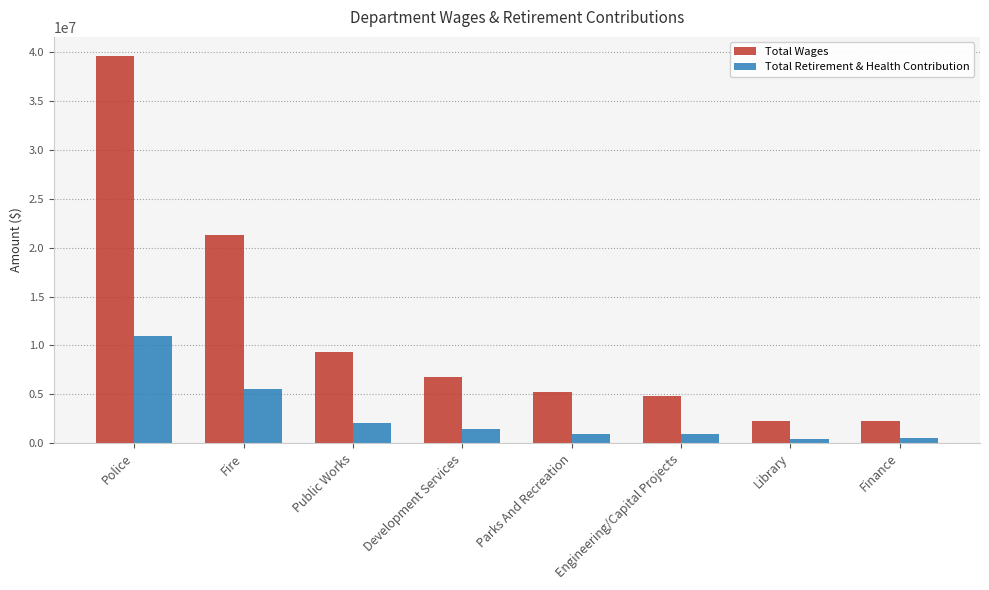

At which category is the sum across all series the highest?

Police